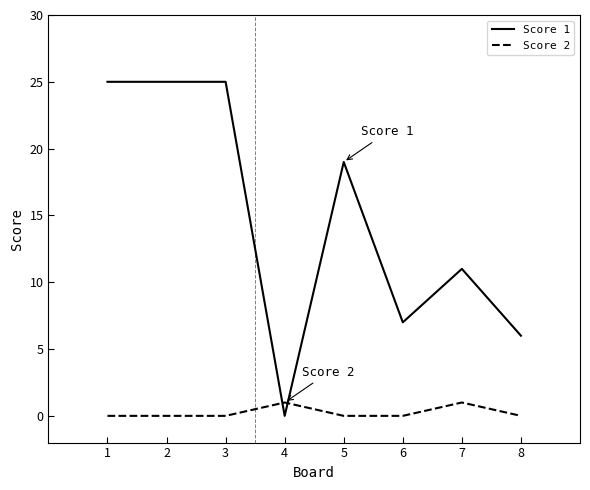

Which series has the largest total across all categories?

Score 1